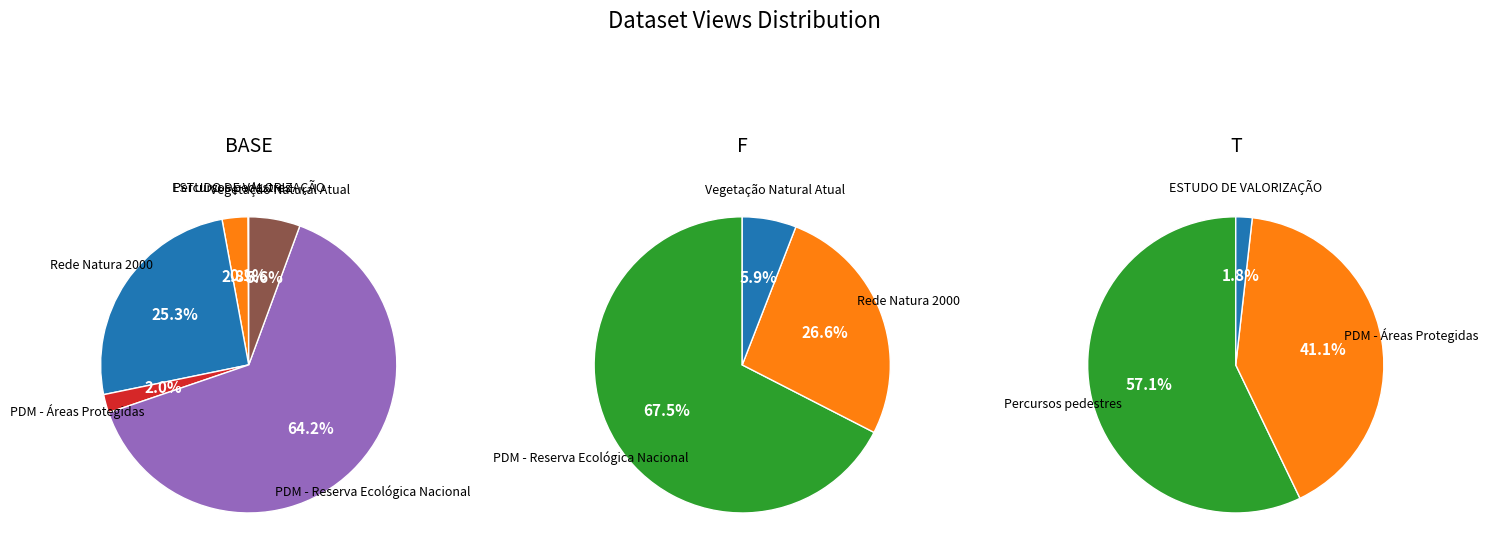

The Percursos pedestres slice represents 1% of the pie. True or false?

False